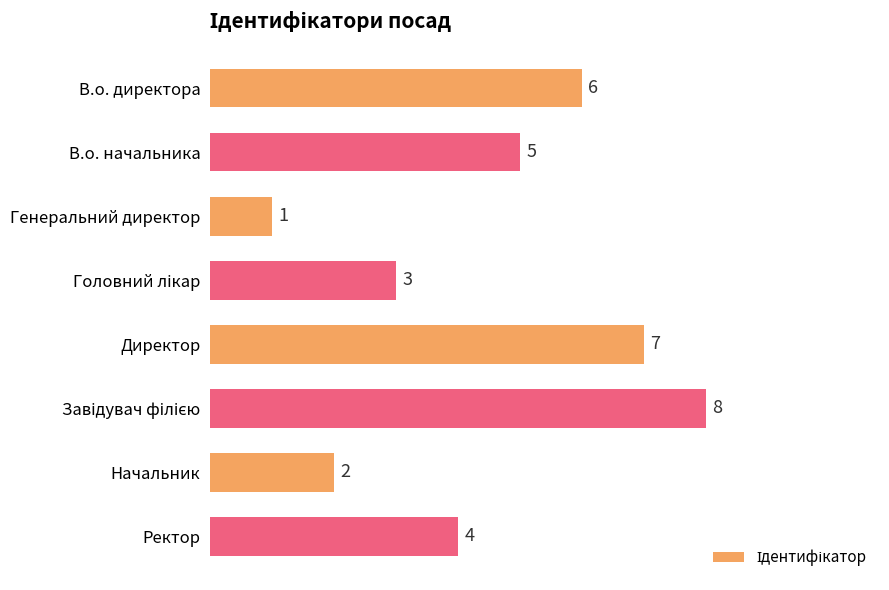

How many distinct data groups are displayed?

1